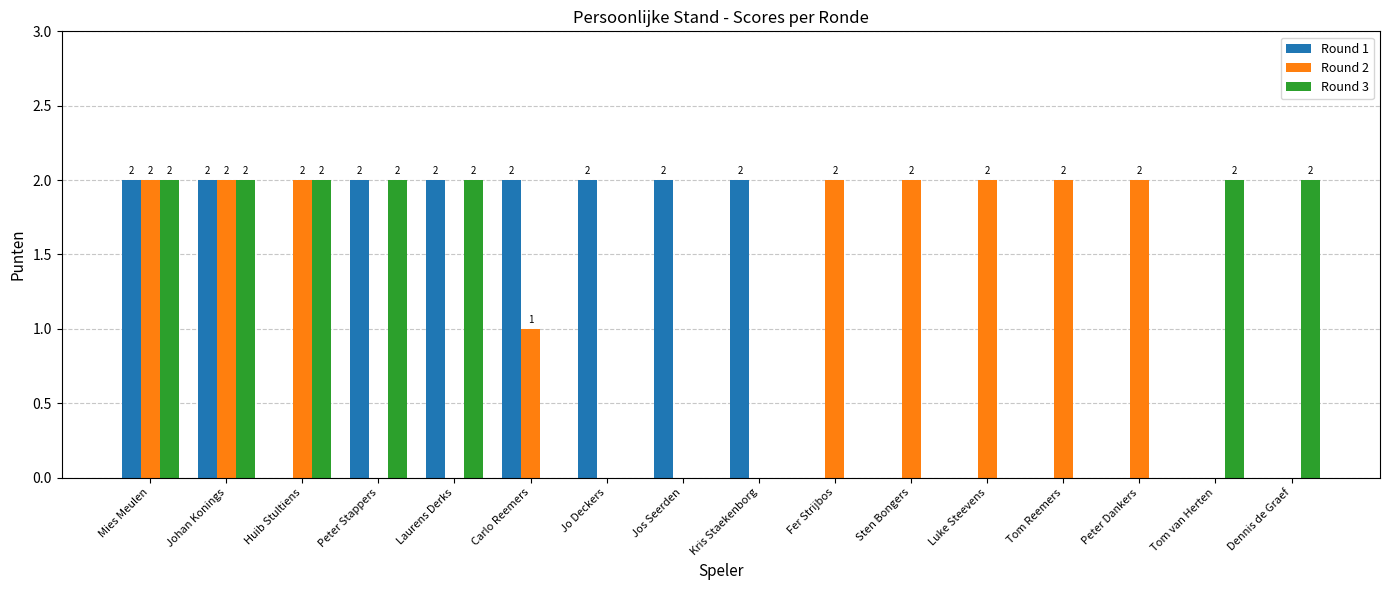

What is the maximum value for Round 1?

2